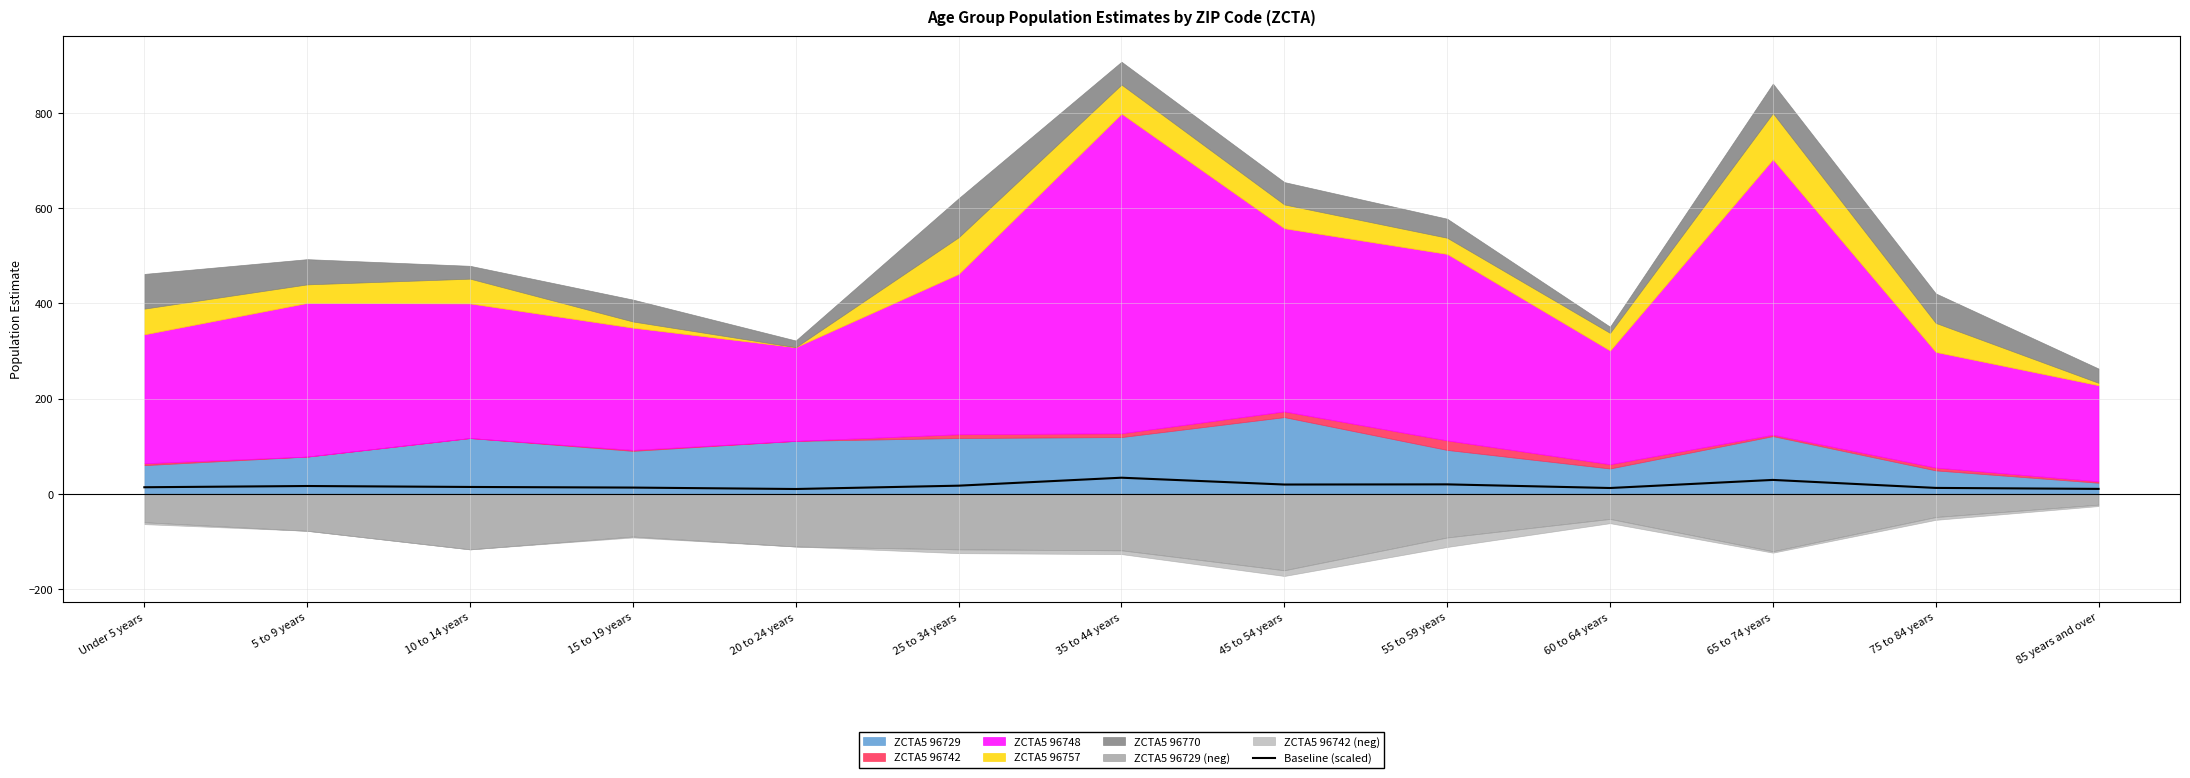

What is the highest value of the Baseline (scaled) series?

33.6